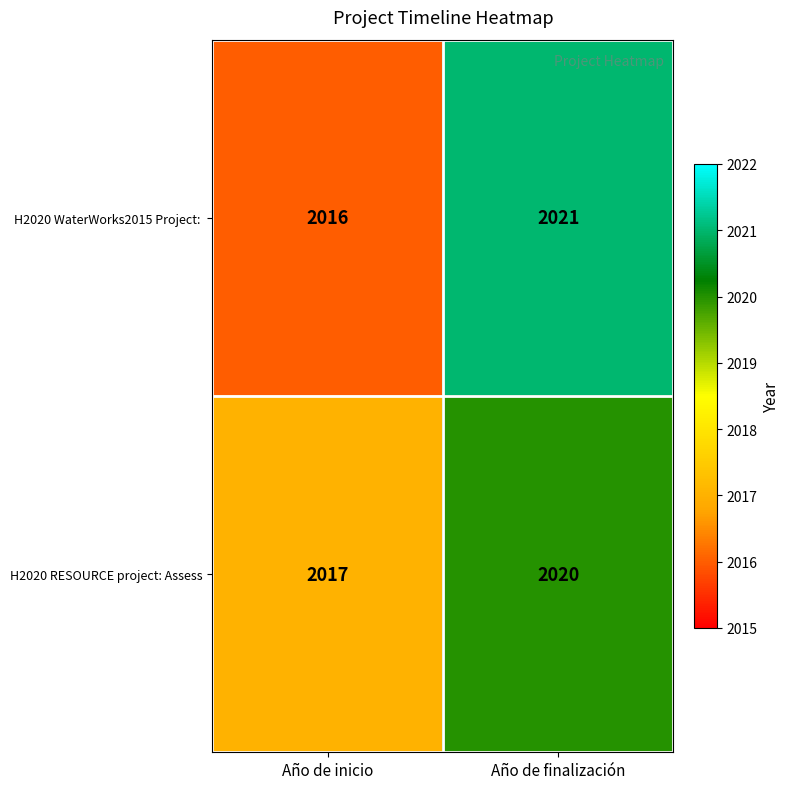

The H2020 RESOURCE project: Assess series shows 3228 at Año de inicio. True or false?

False